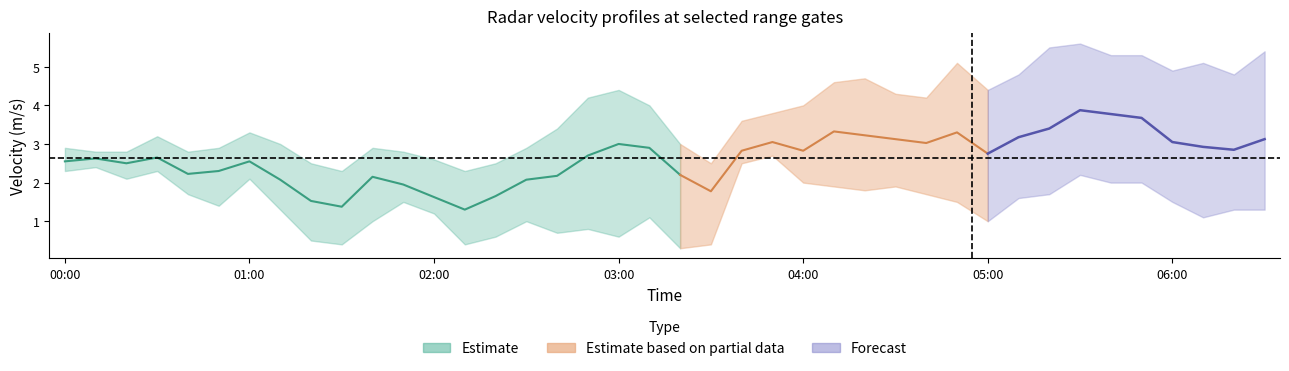

How many categories are shown in the chart?

40